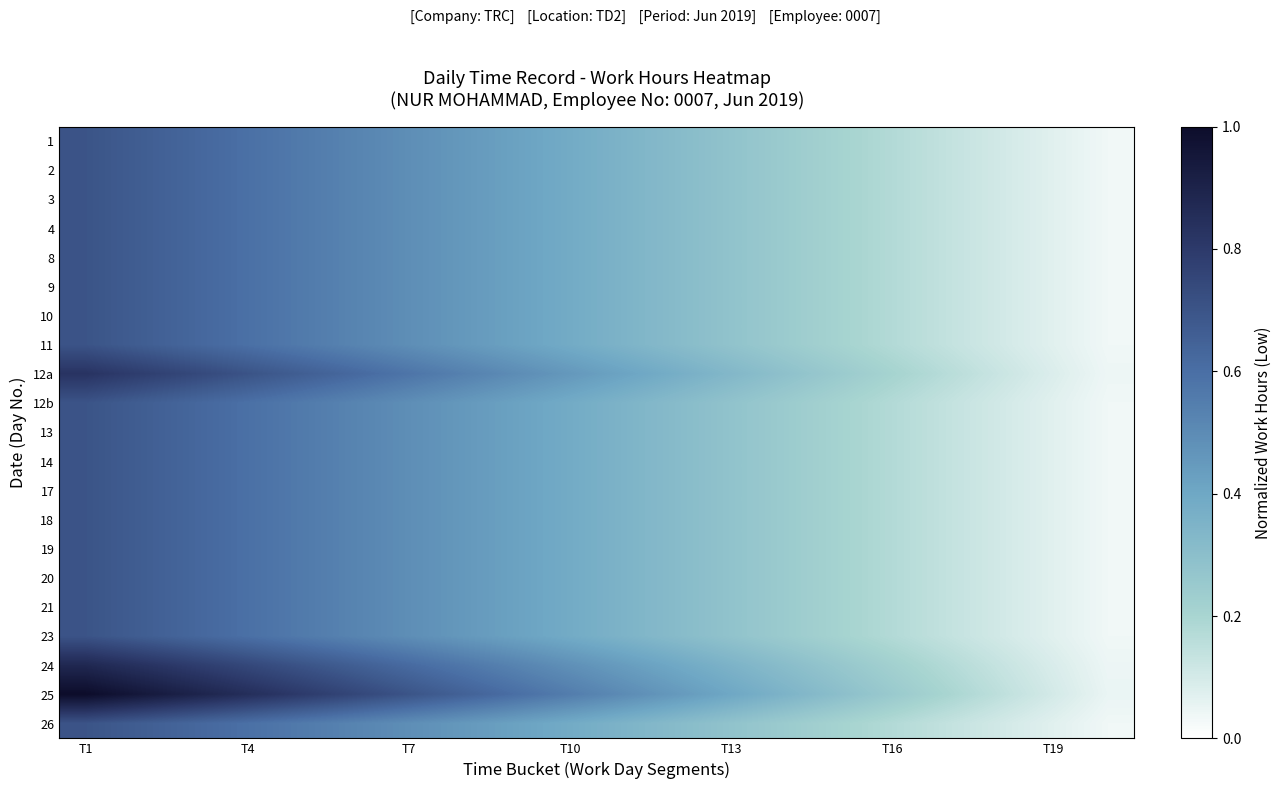

Rank the series by their maximum value, from lowest to highest.

1, 2, 3, 4, 8, 9, 10, 11, 12b, 13, 14, 17, 18, 19, 20, 21, 23, 26, 12a, 24, 25